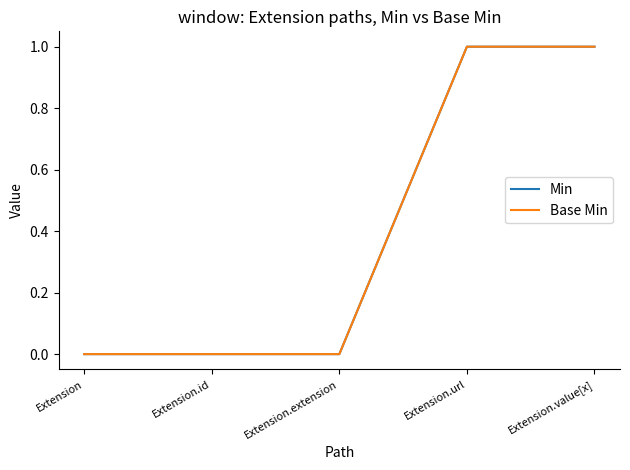

At which category is the sum across all series the highest?

Extension.url